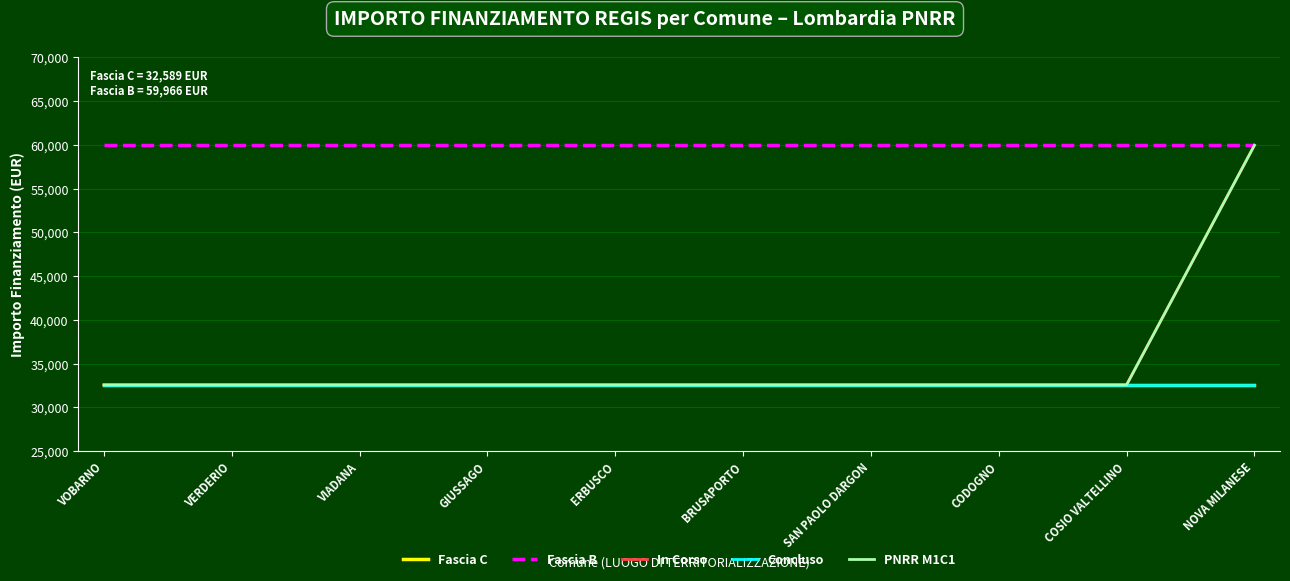

True or false: Fascia C has more than 0 points higher than both neighbors.

False